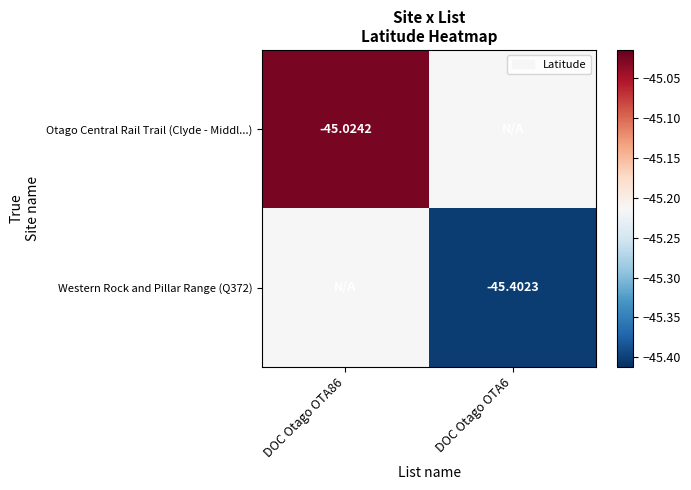

What is the greatest value displayed?

-45.0